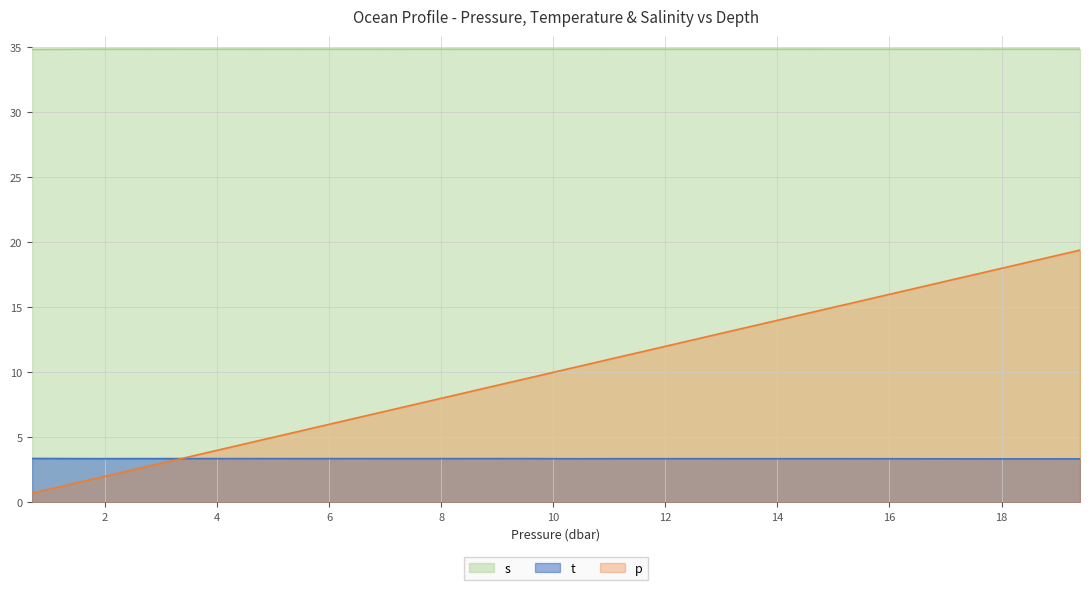

What is the difference between the p values at 7.2 and 11.3?

4.1